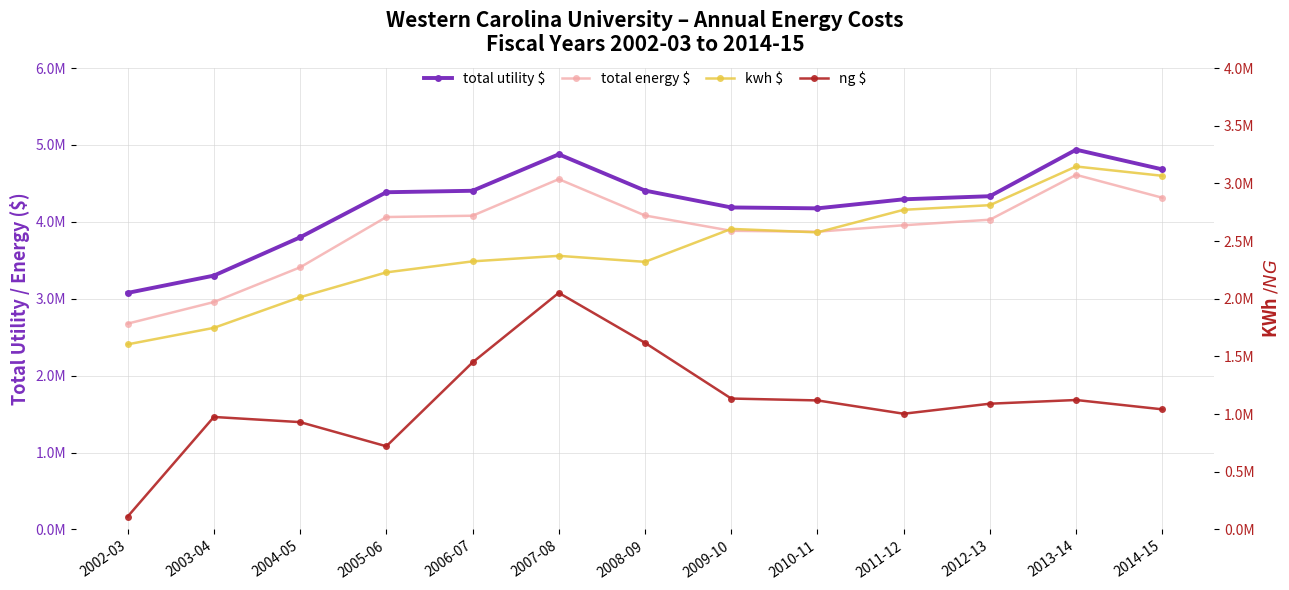

Where is ng $ nearest to the value 1081107?

2012-13